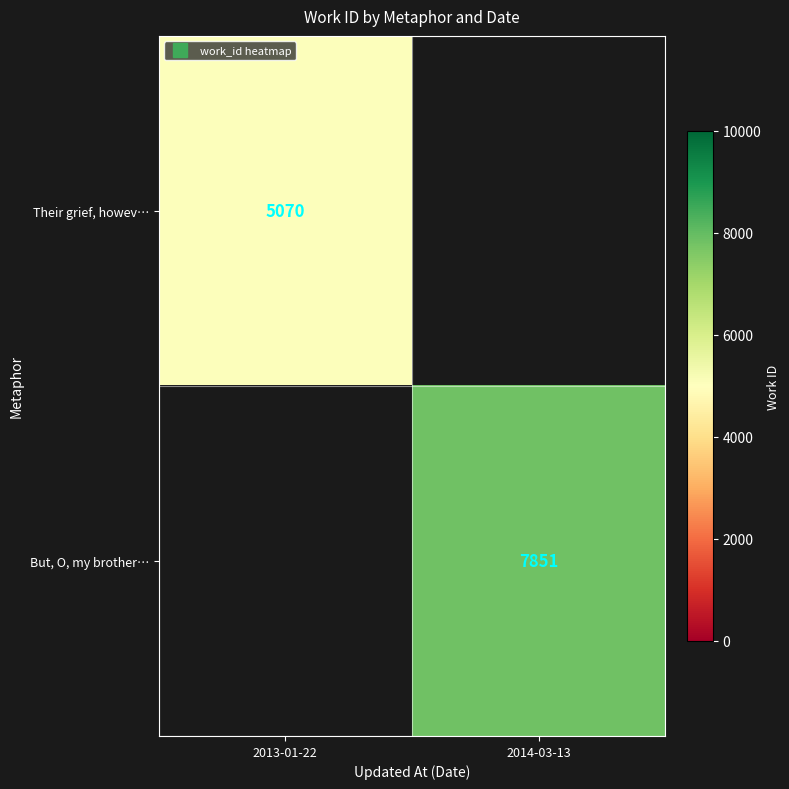

What is the average value of the But, O, my brother… series?

3926